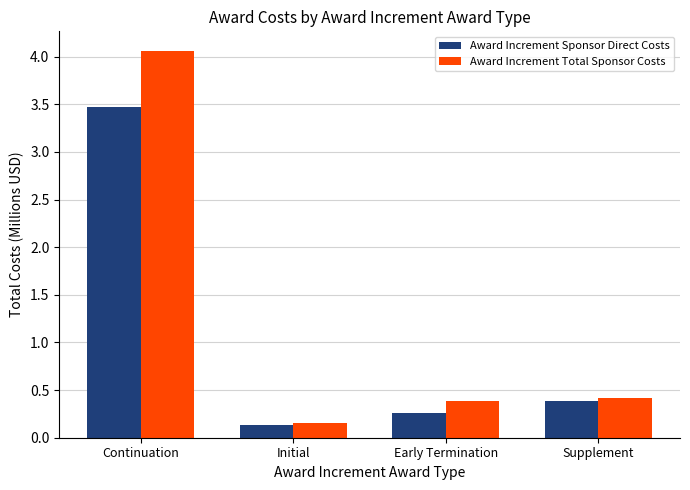

List the series in order of their peak value, lowest first.

Award Increment Sponsor Direct Costs, Award Increment Total Sponsor Costs